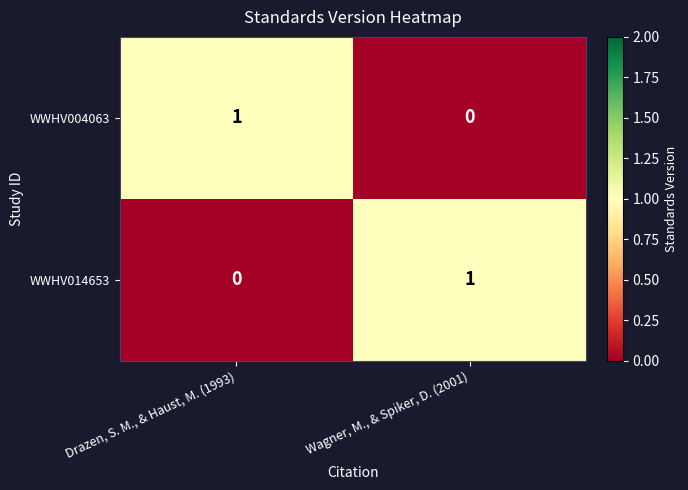

Reading right to left, list all the values displayed in this chart.

WWHV004063: 0	1
WWHV014653: 1	0